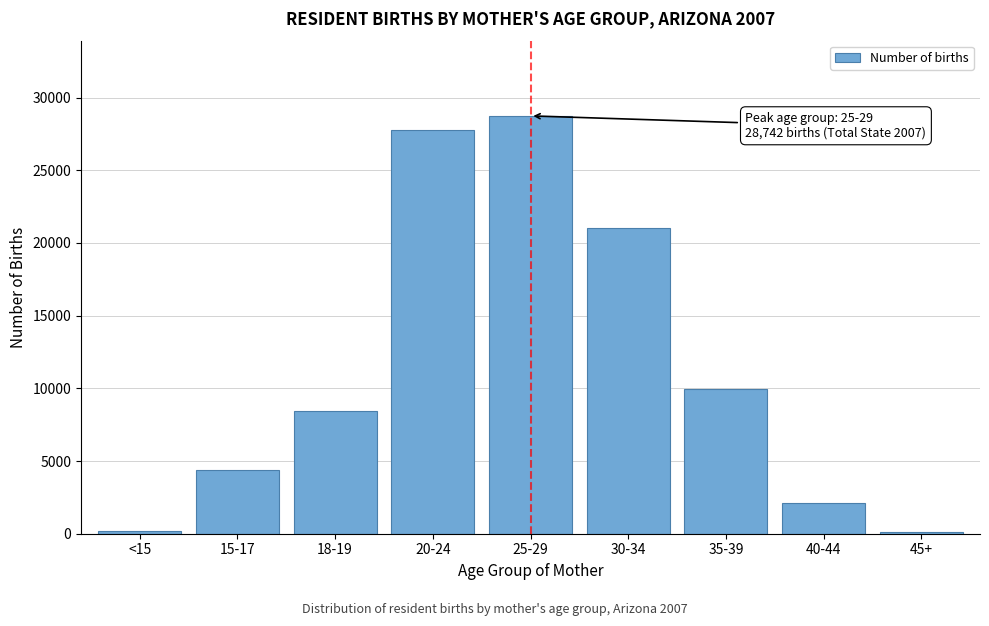

At which label is the value closest to 14445?

35-39